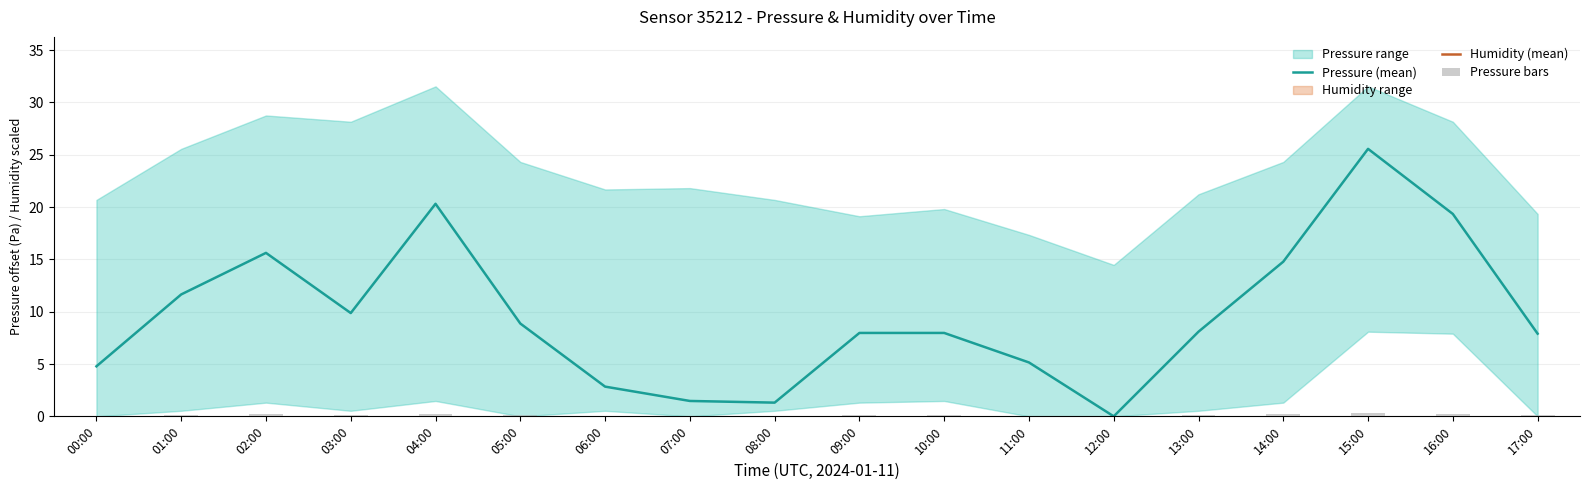

How many values in the Humidity (mean) series exceed 296?

9